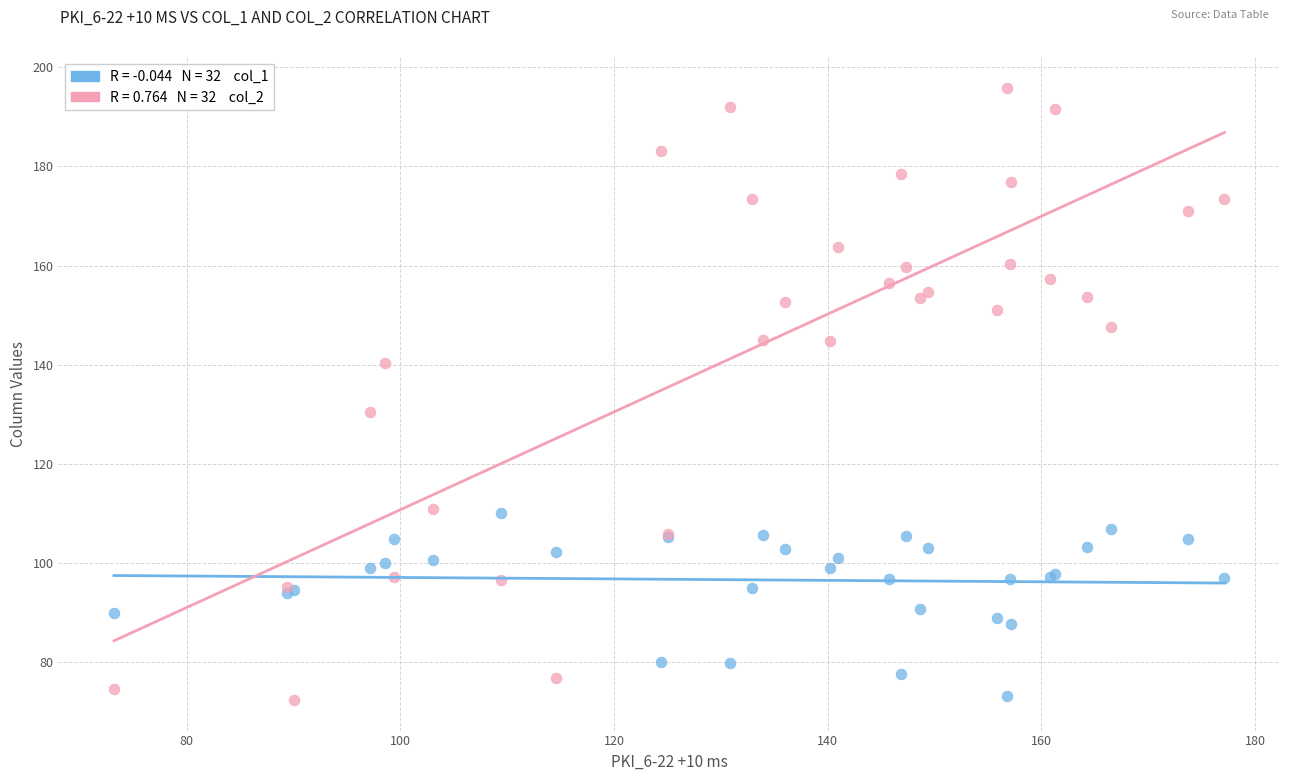

Across all series, what Y value is closest to 134?

130.5